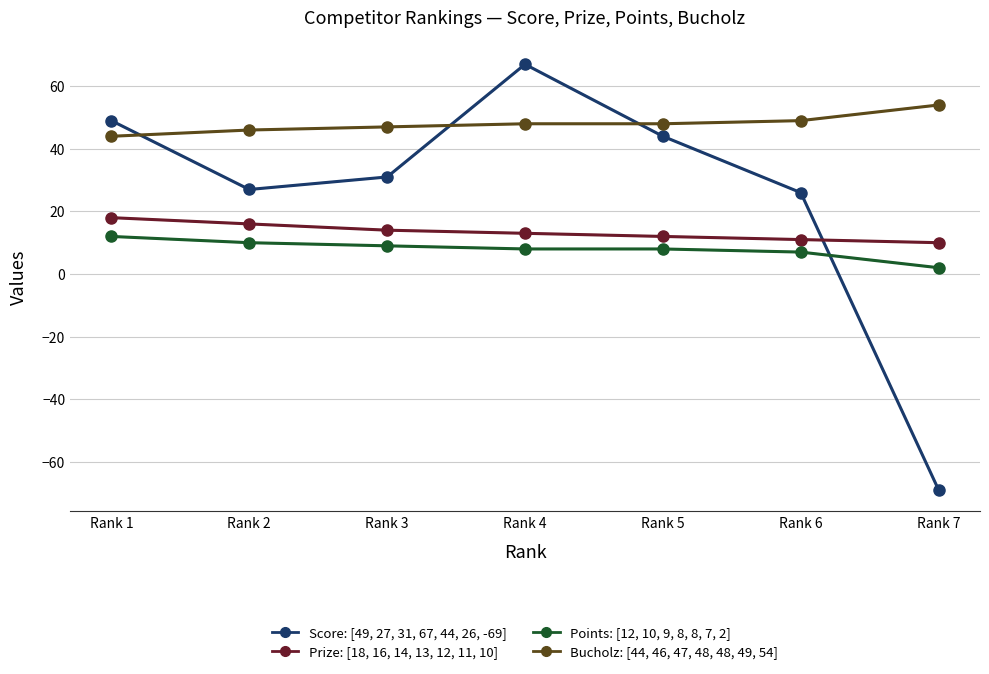

At which category is the sum across all series the highest?

Rank 4